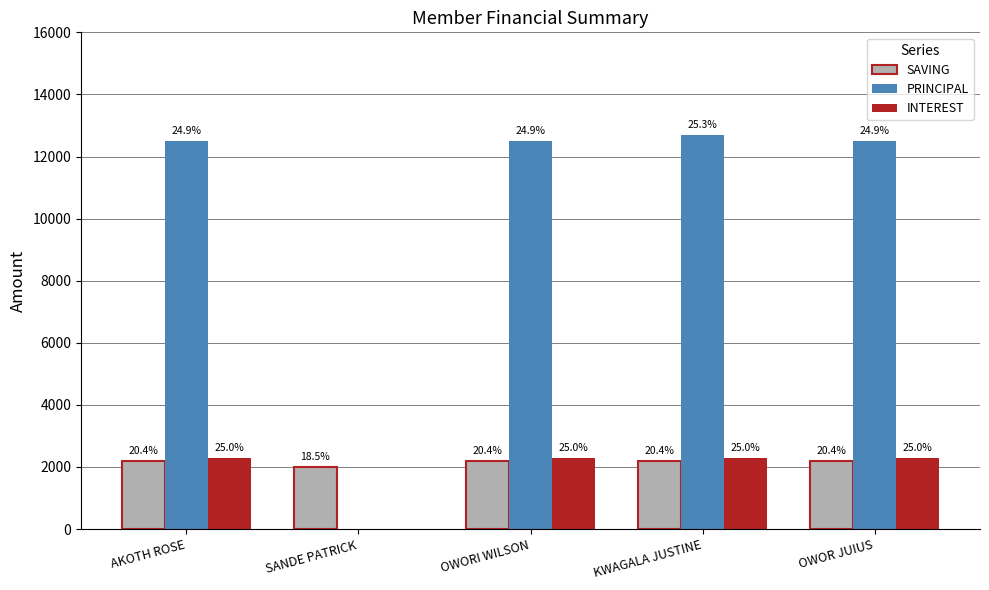

What are all the series names shown in the legend?

SAVING, PRINCIPAL, INTEREST